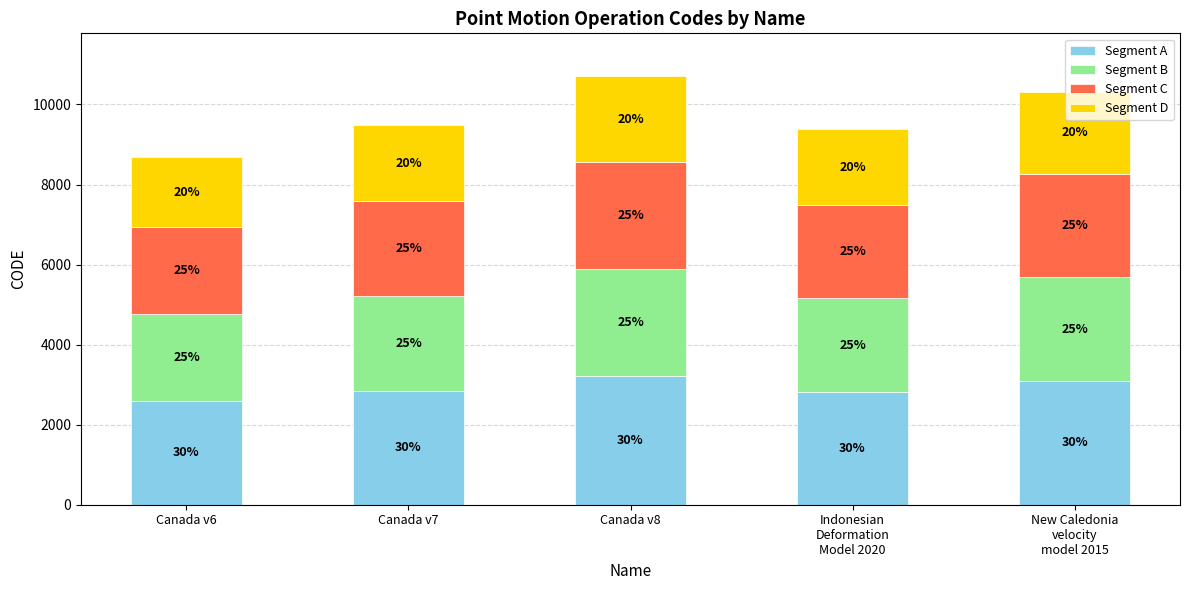

Does the chart contain any negative values?

No